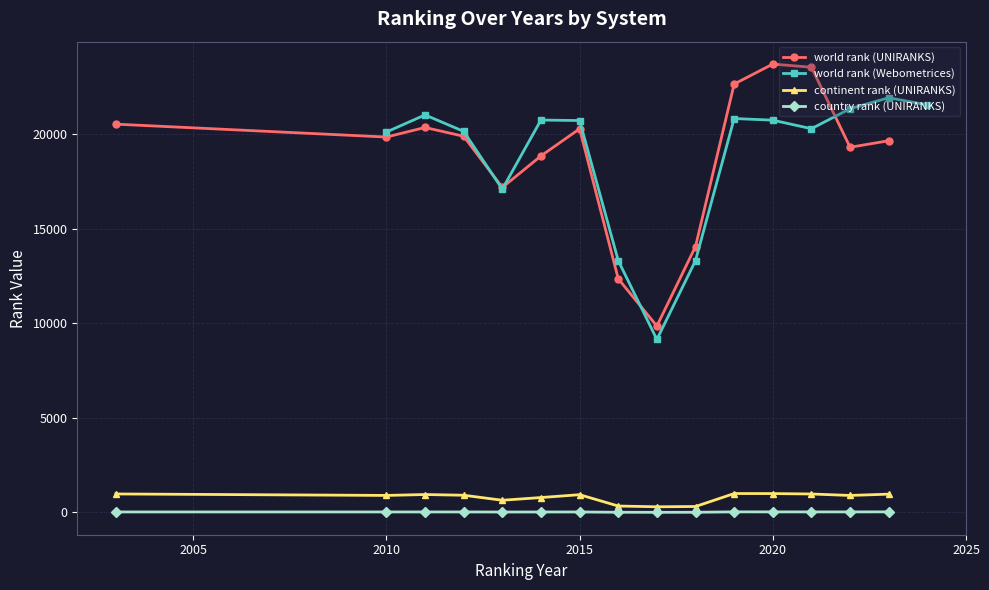

At which category does world rank (UNIRANKS) reach its first local valley?

2010